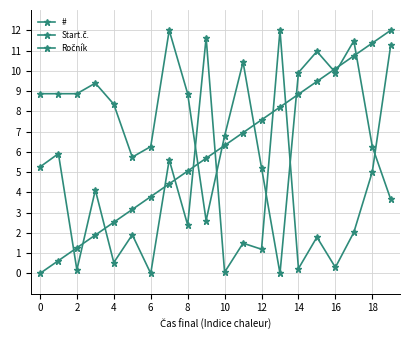

At which label is Start.č. closest to 6?

2